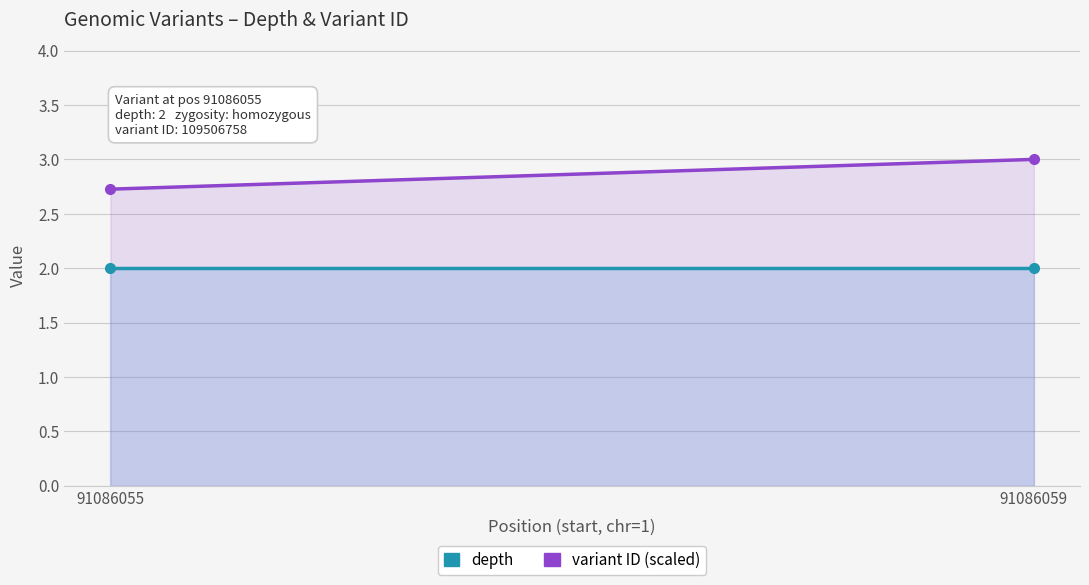

Is the value of variant ID (scaled) at 91086059 greater than the value of depth at 91086055?

Yes